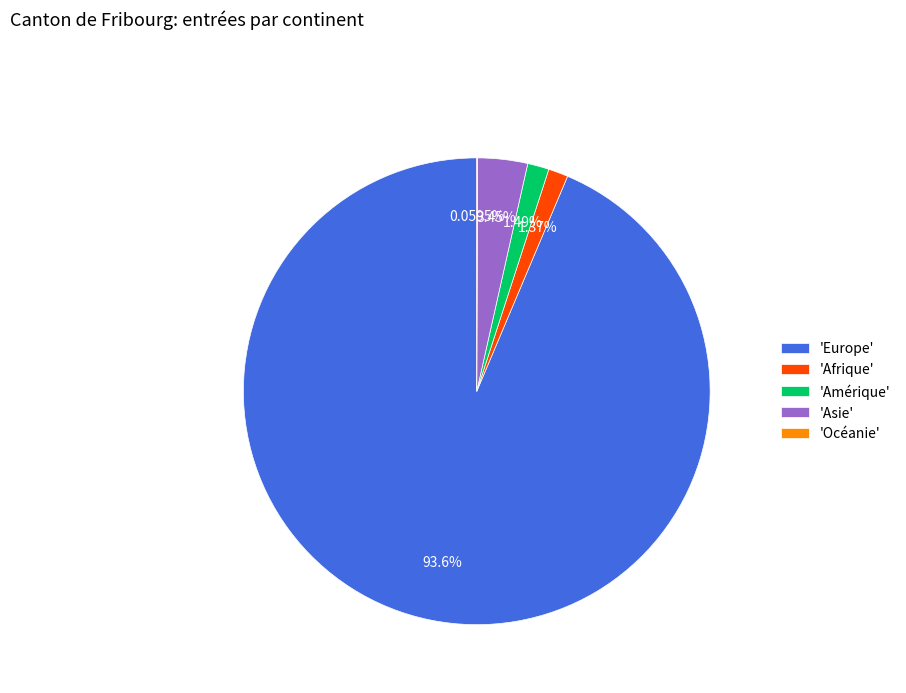

Does any single category account for the majority?

Yes